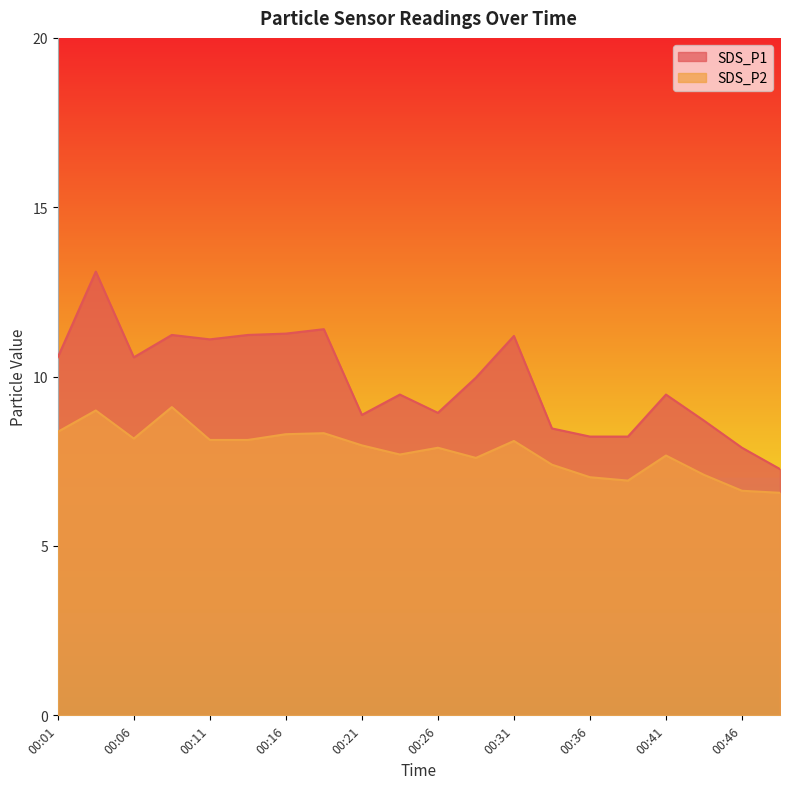

What value does the SDS_P2 series have at 00:38?

6.9